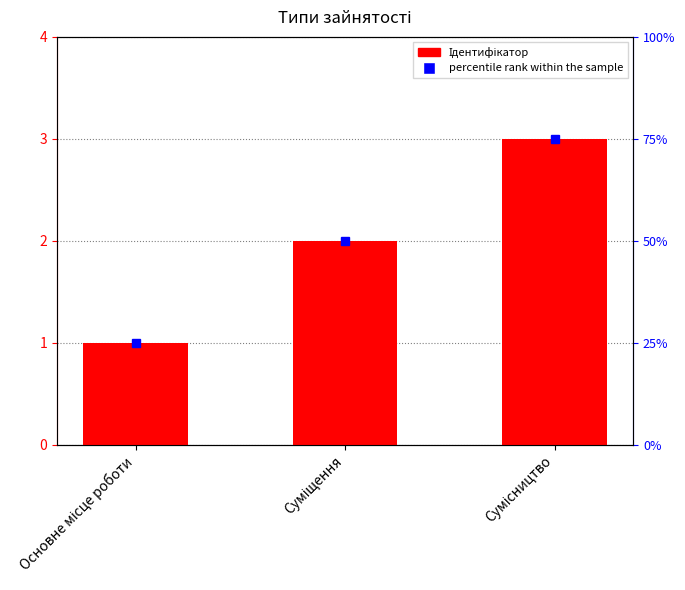

Does the chart contain any negative values?

No